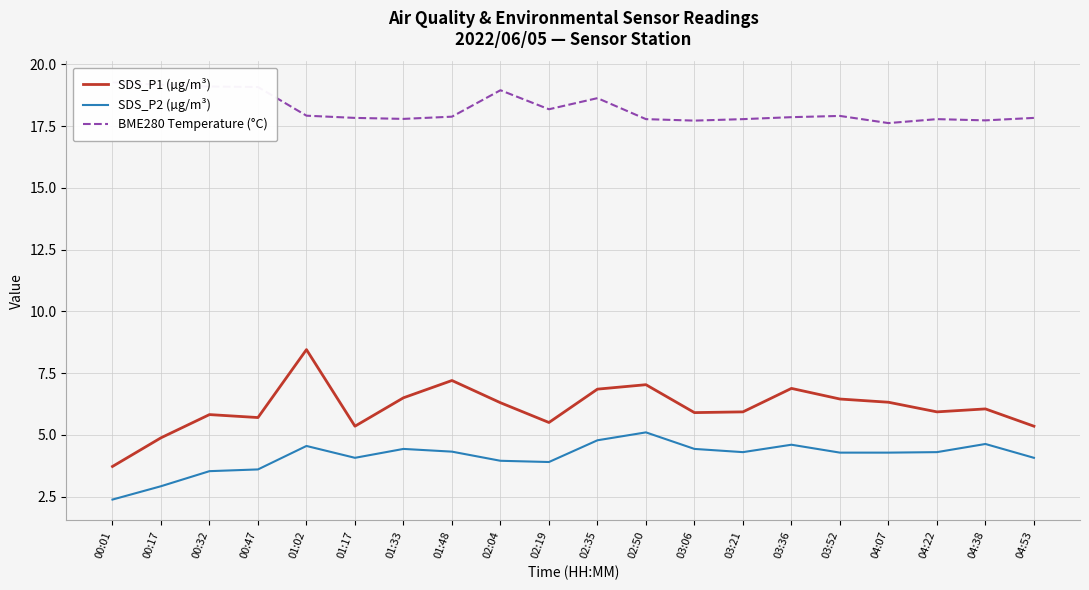

The value of SDS_P1 (µg/m³) at 01:17 is 8.5. True or false?

False